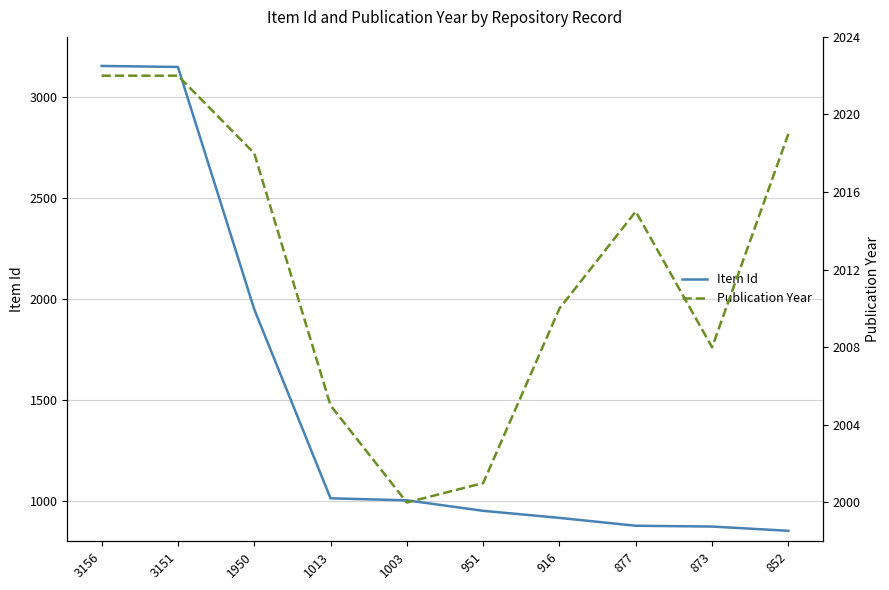

What is the lowest value of the Item Id series?

852